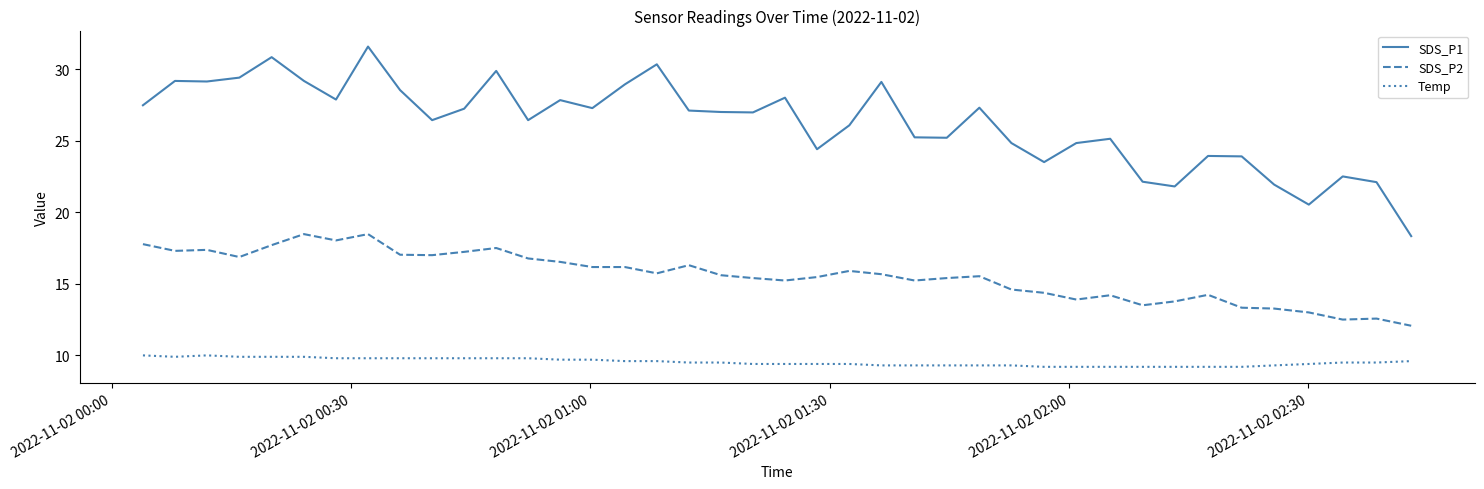

What are all the series names shown in the legend?

SDS_P1, SDS_P2, Temp